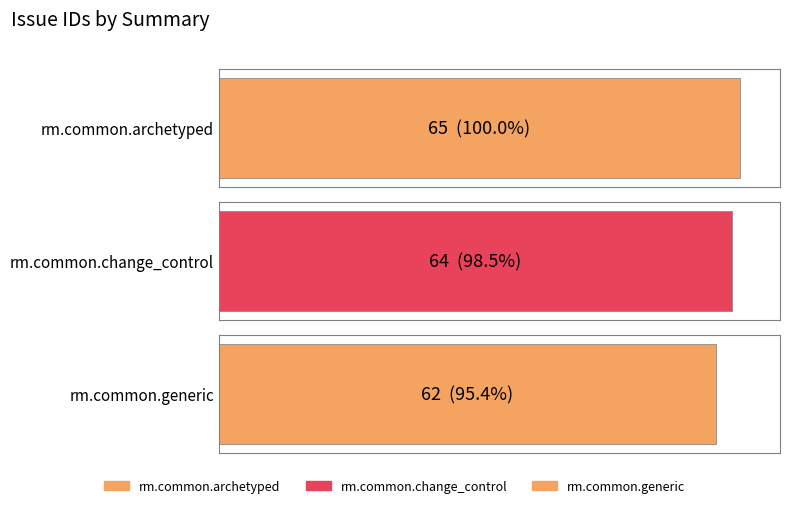

List the labels in order of value, smallest first.

rm.common.generic, rm.common.change_control, rm.common.archetyped